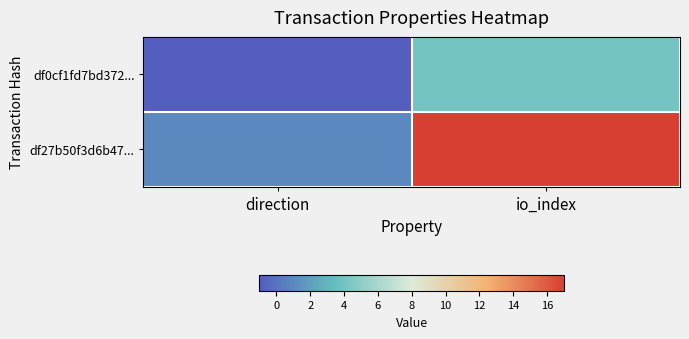

List the series in order of their overall mean, highest first.

df27b50f3d6b47..., df0cf1fd7bd372...